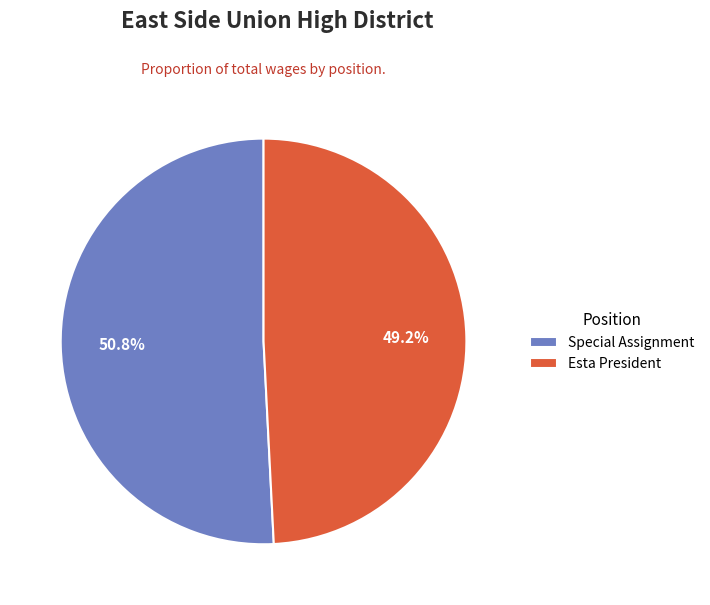

What percentage is the Esta President slice, to the nearest percent?

49%